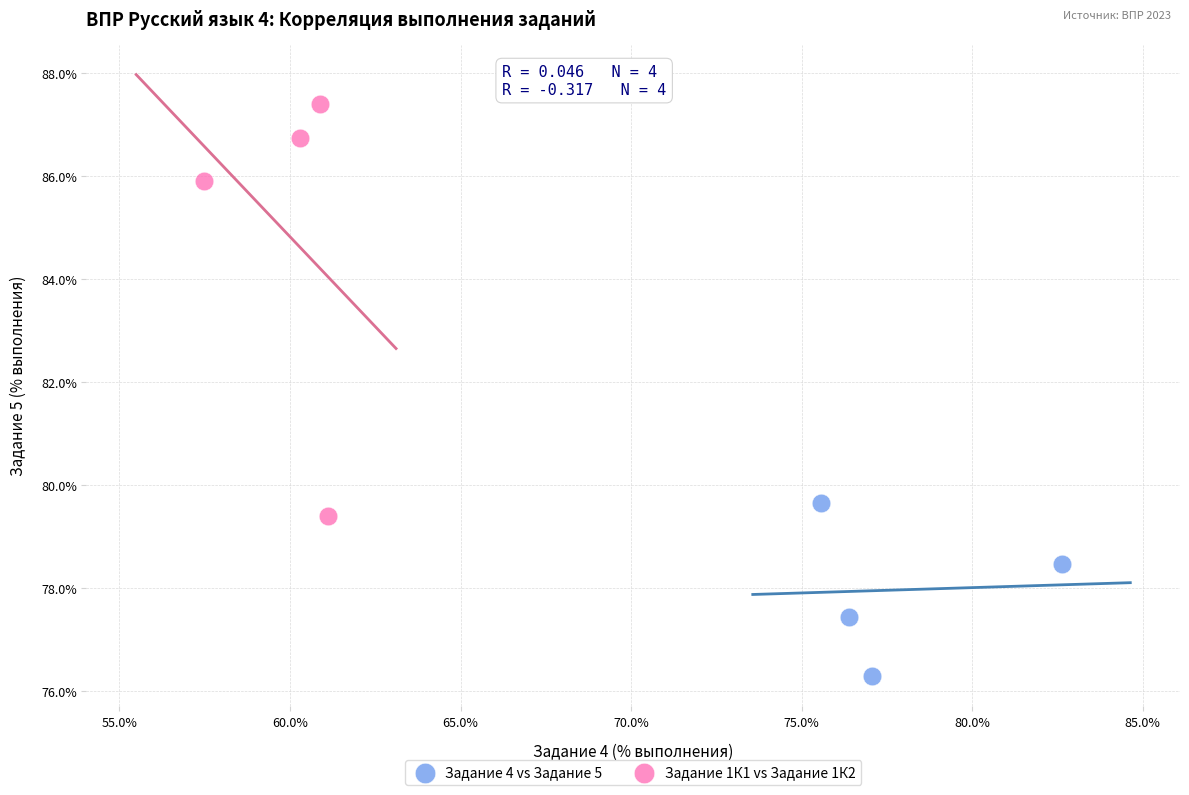

Which series has the largest Y range (max minus min)?

Задание 1К1 vs Задание 1К2